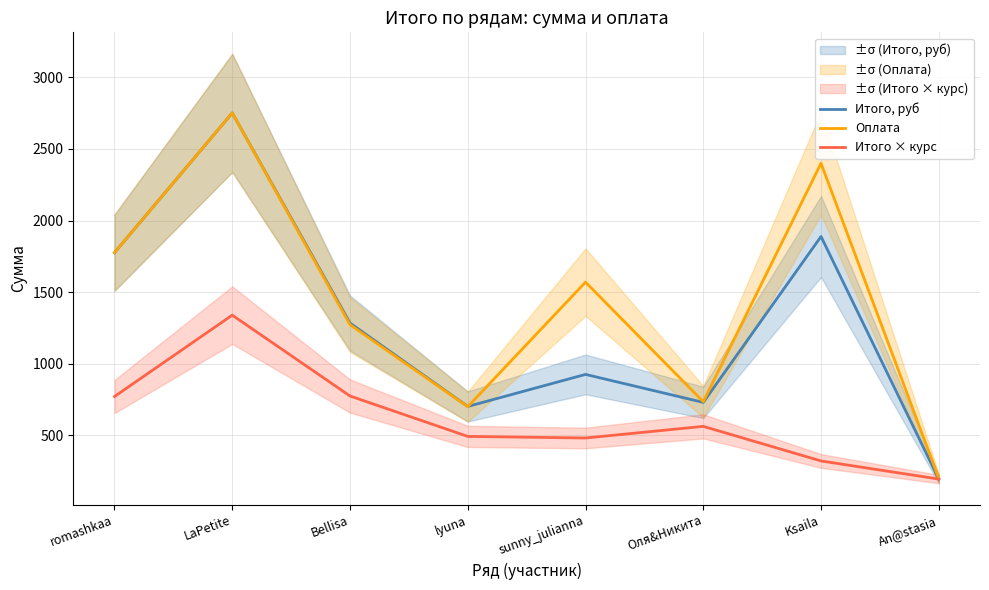

Reading left to right, what are all the values shown in this chart?

Итого, руб: romashkaa=1775.7	LaPetite=2751.7	Bellisa=1284.0	lyuna=701.6	sunny_julianna=925.5	Оля&Никита=730.0	Ksaila=1888.7	An@stasia=194.5
Оплата: romashkaa=1776.0	LaPetite=2752.0	Bellisa=1273.0	lyuna=700.0	sunny_julianna=1570.0	Оля&Никита=735.0	Ksaila=2400.0	An@stasia=200.0
Итого × курс: romashkaa=771.1	LaPetite=1339.4	Bellisa=774.7	lyuna=492.5	sunny_julianna=481.3	Оля&Никита=562.6	Ksaila=321.1	An@stasia=194.6